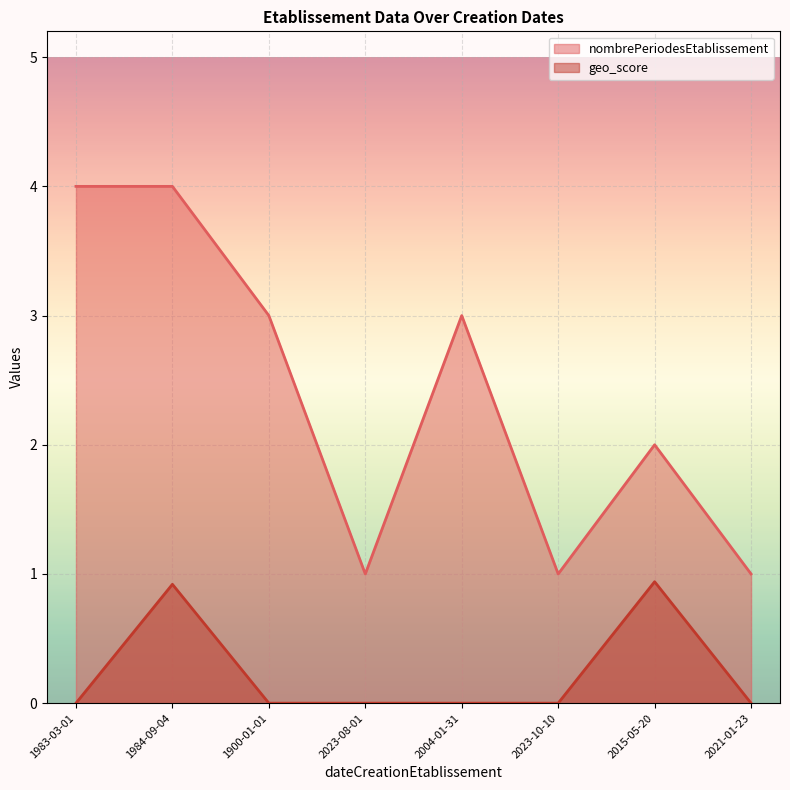

Which series has the largest total across all categories?

nombrePeriodesEtablissement